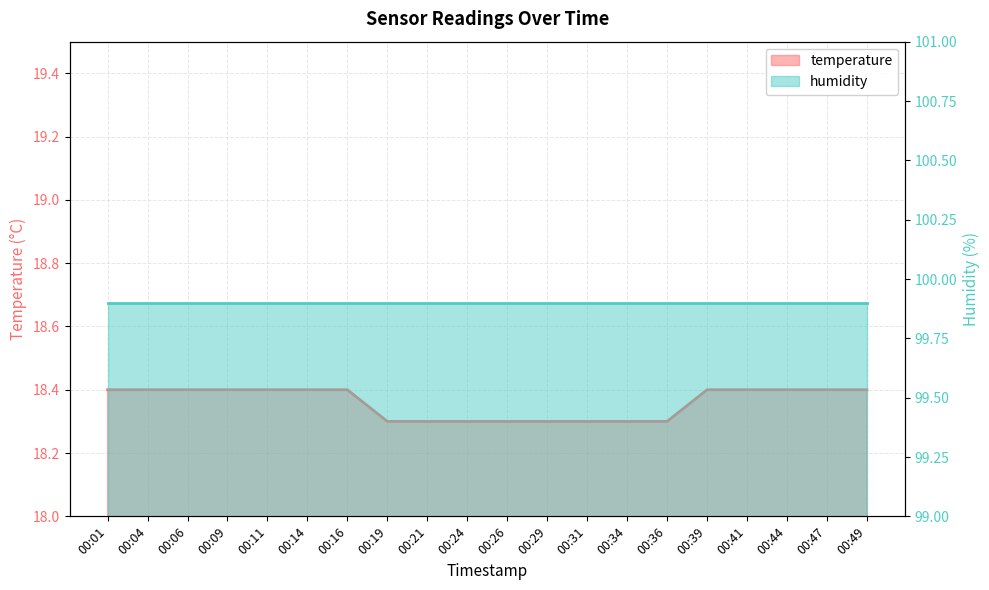

Reading left to right, extract all data points from this chart.

18.4	18.4	18.4	18.4	18.4	18.4	18.4	18.3	18.3	18.3	18.3	18.3	18.3	18.3	18.3	18.4	18.4	18.4	18.4	18.4